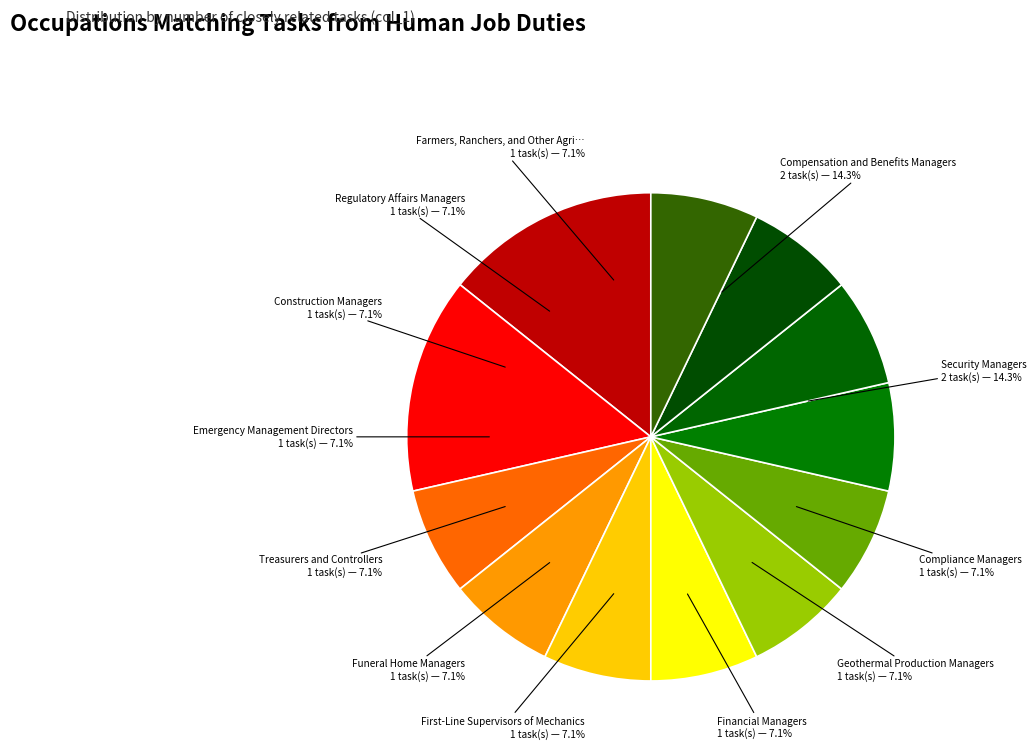

How many slices are in this pie chart?

12